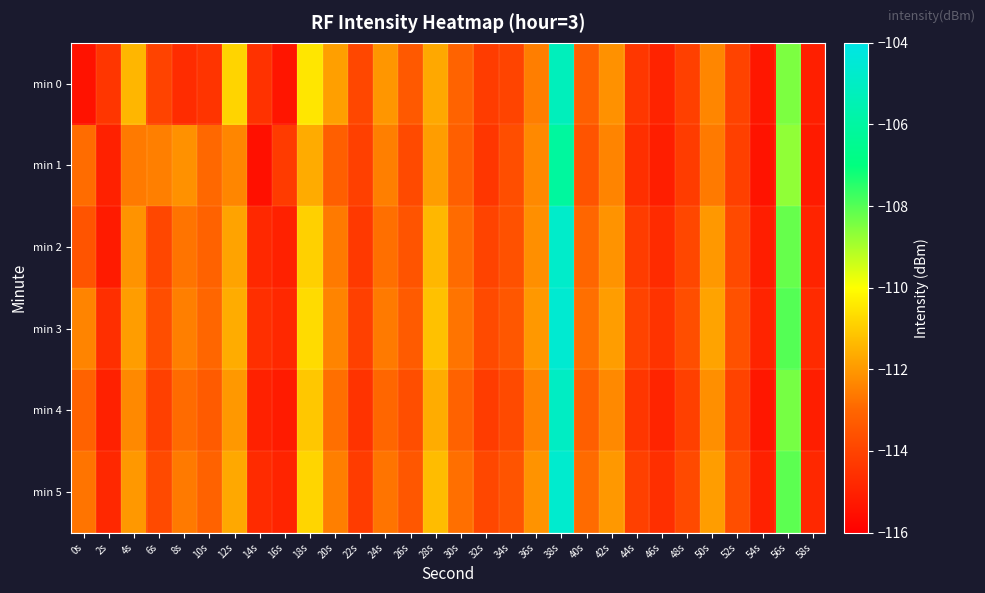

At which category is the sum across all series the highest?

38s